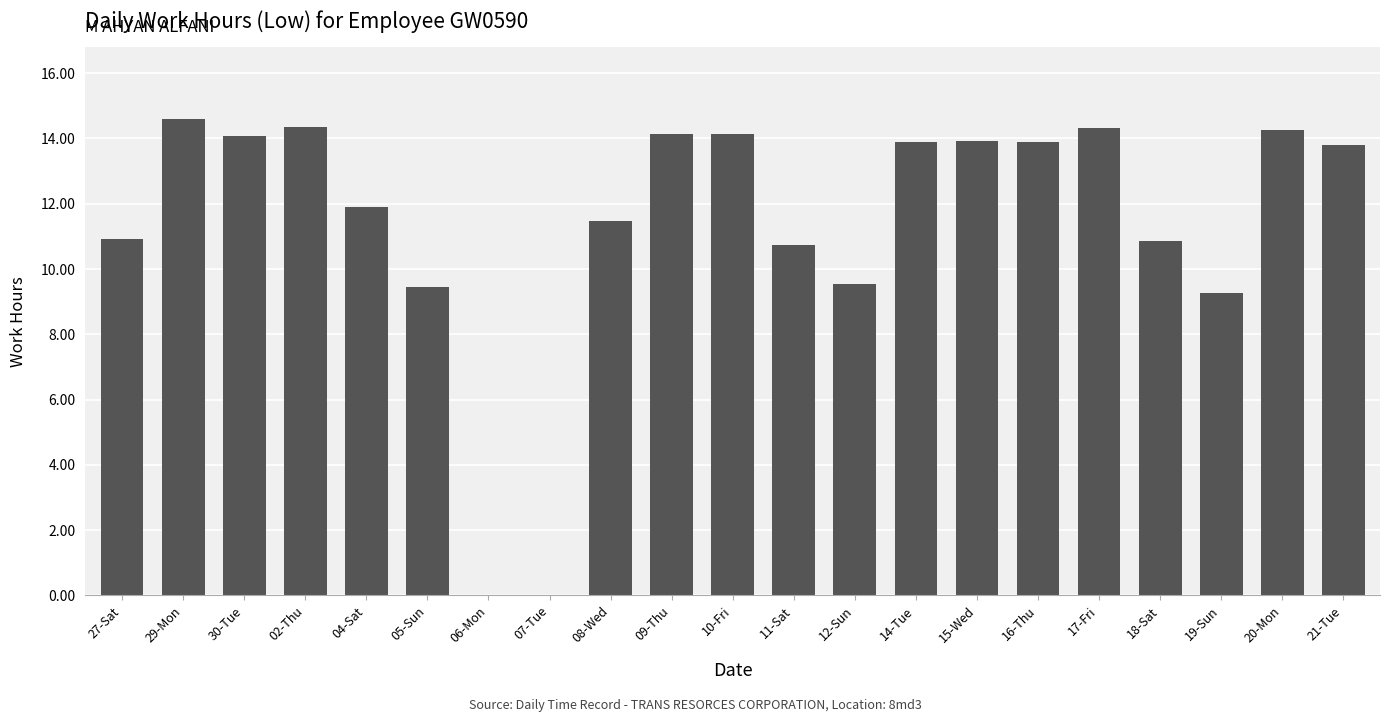

At which label does the data first exceed 13?

29-Mon